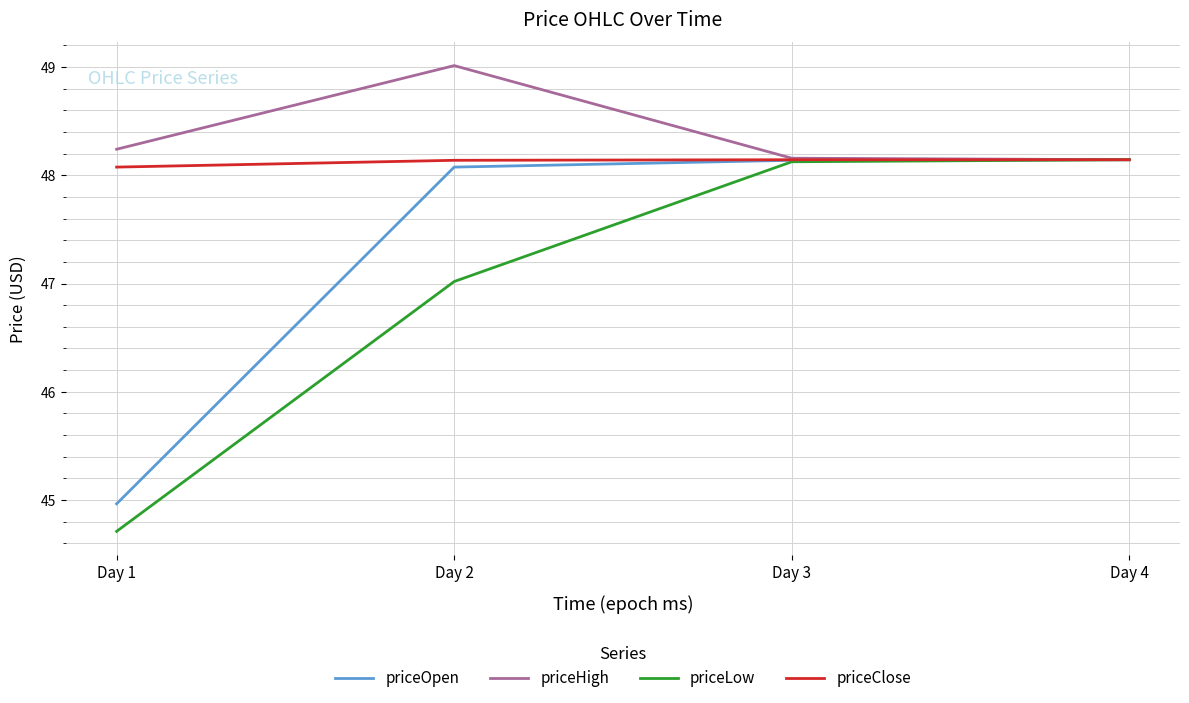

What is the smallest value displayed?

44.7